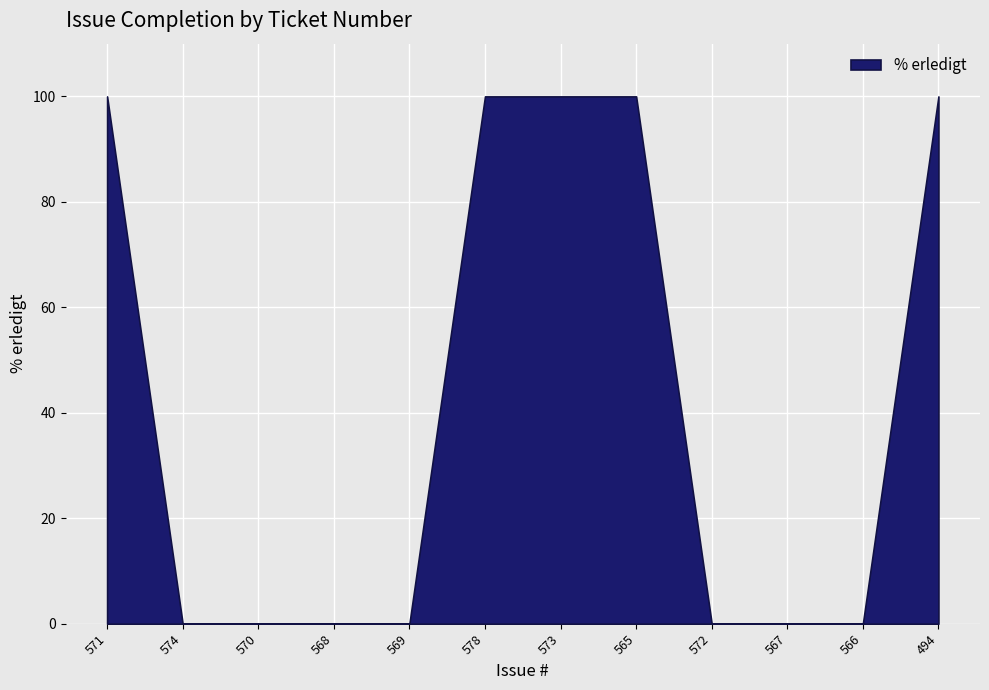

Which category has the lowest value across all series?

574